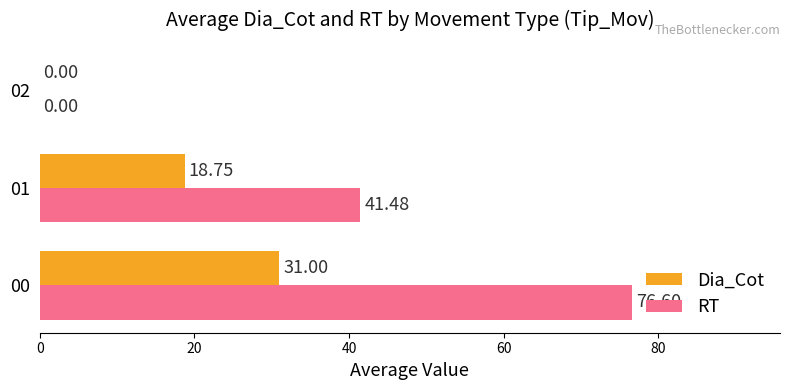

Which series has the largest total across all categories?

RT